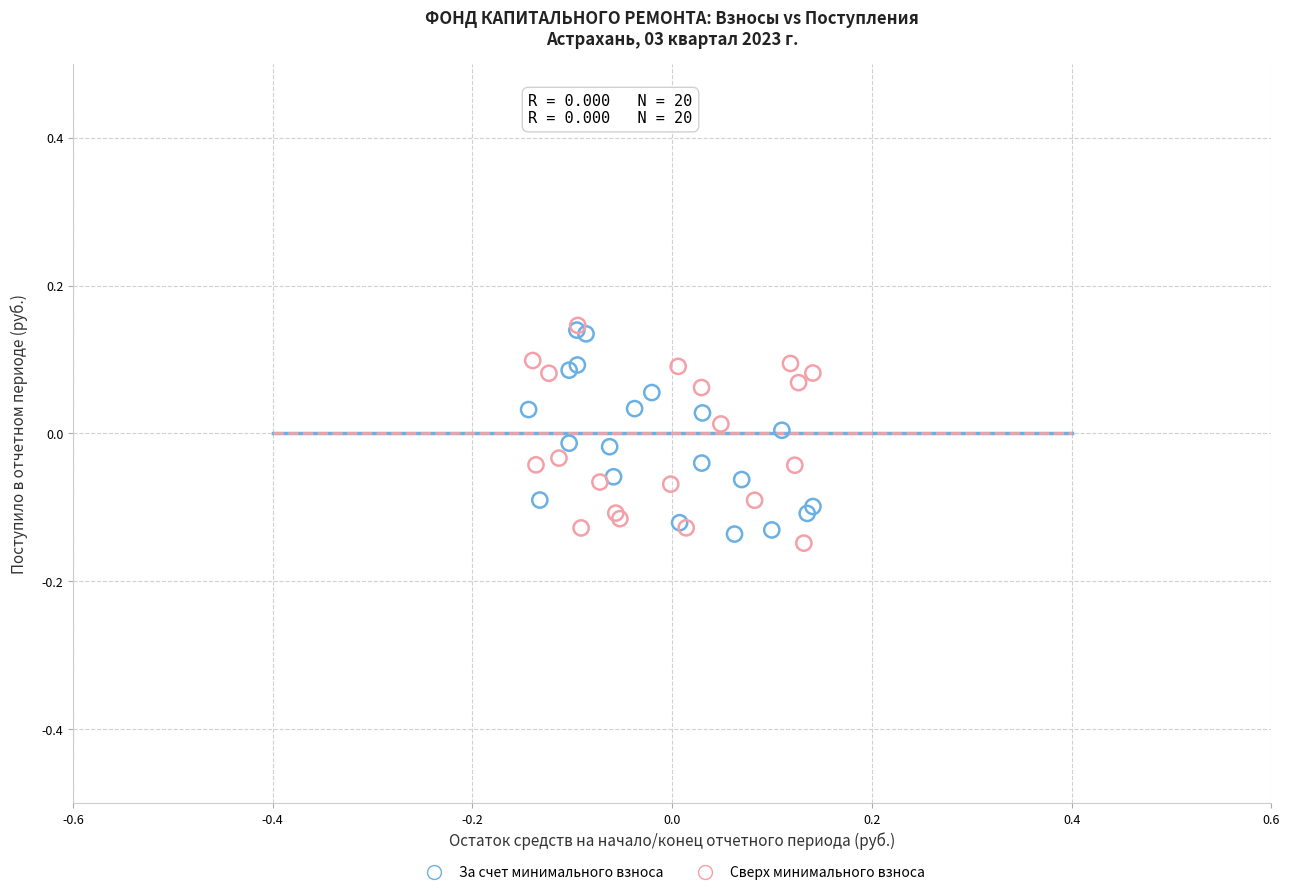

Which series has the largest Y range (max minus min)?

Сверх минимального взноса